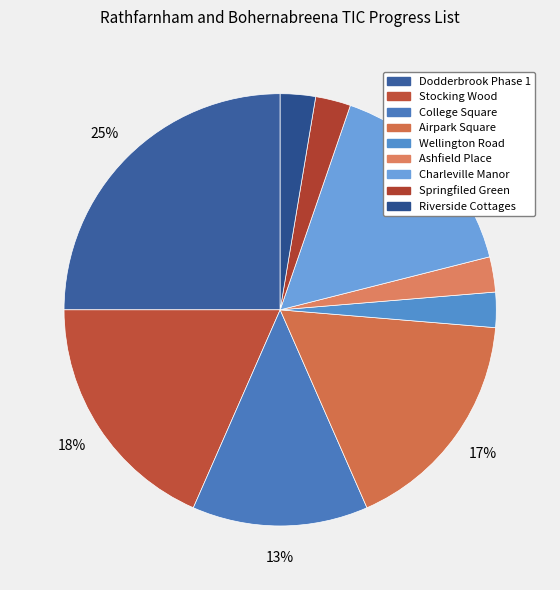

To the nearest percent, what percentage of the pie is Charleville Manor?

16%